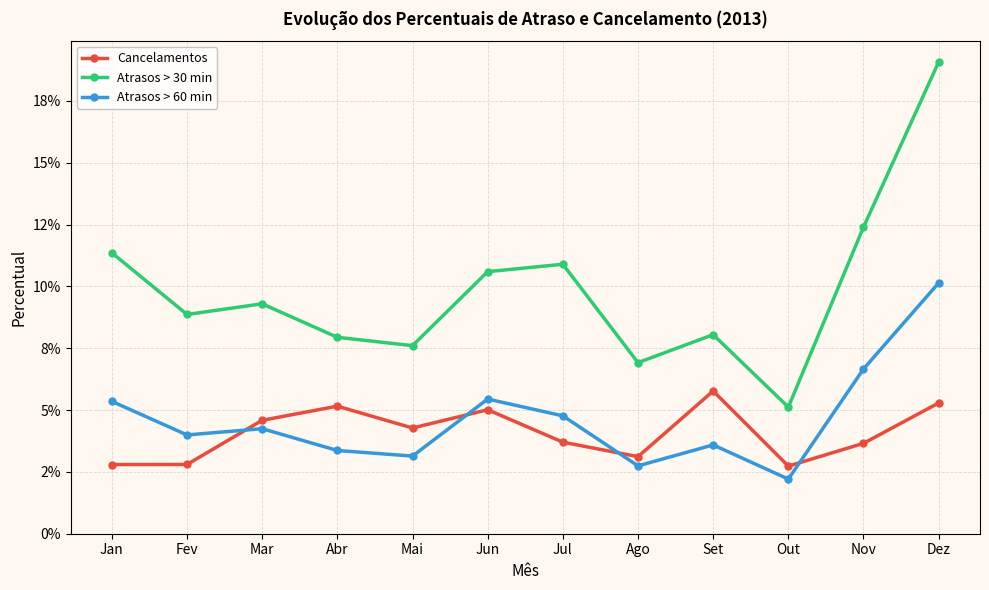

What are all the series names shown in the legend?

Cancelamentos, Atrasos > 30 min, Atrasos > 60 min